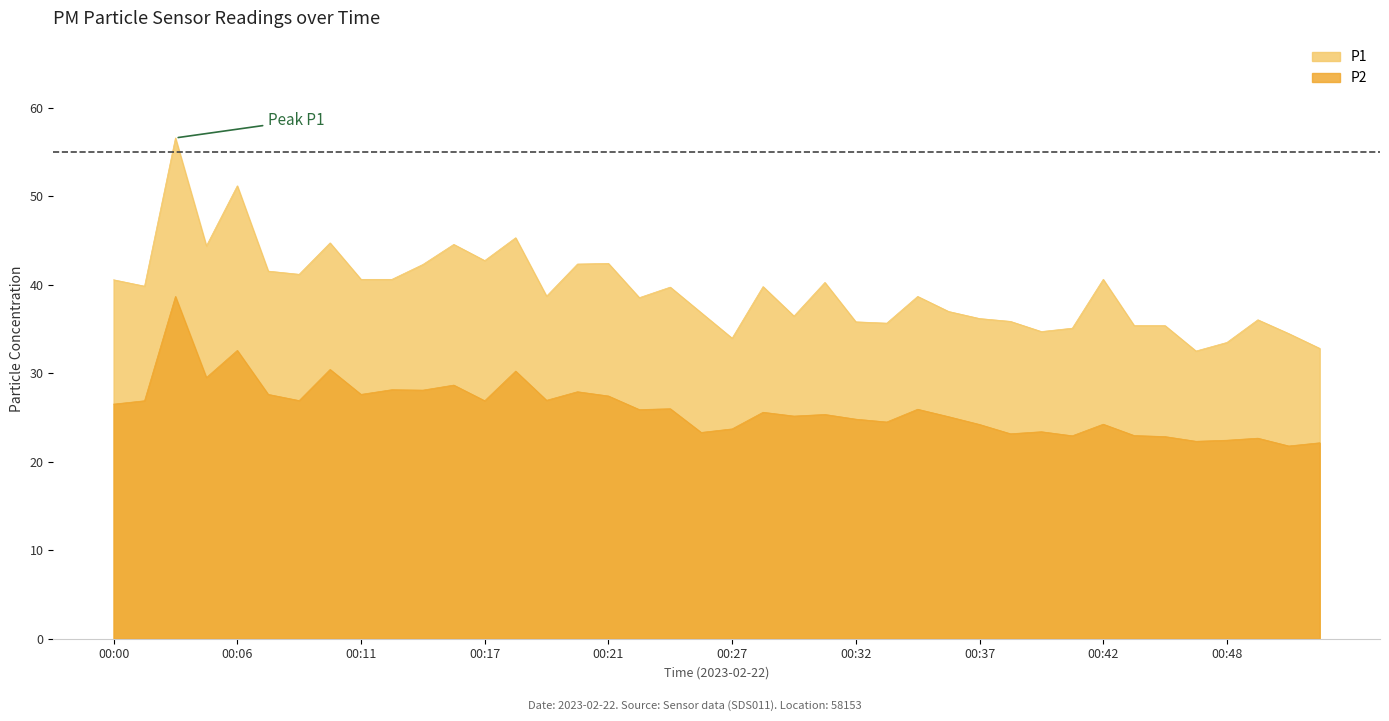

What is the value of the P2 point at the 10th from the left?

28.1